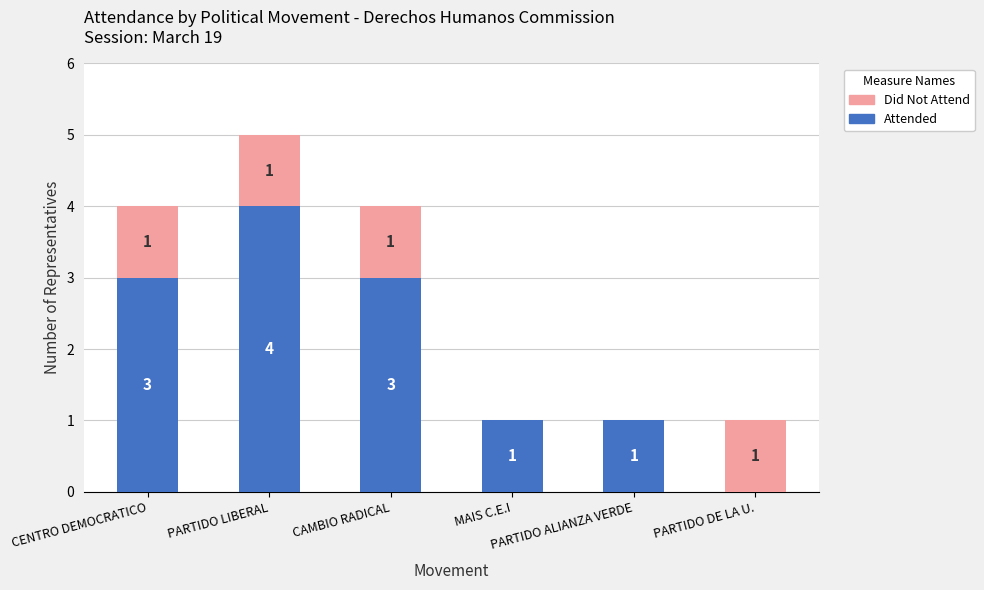

At which category is the sum across all series the highest?

PARTIDO LIBERAL